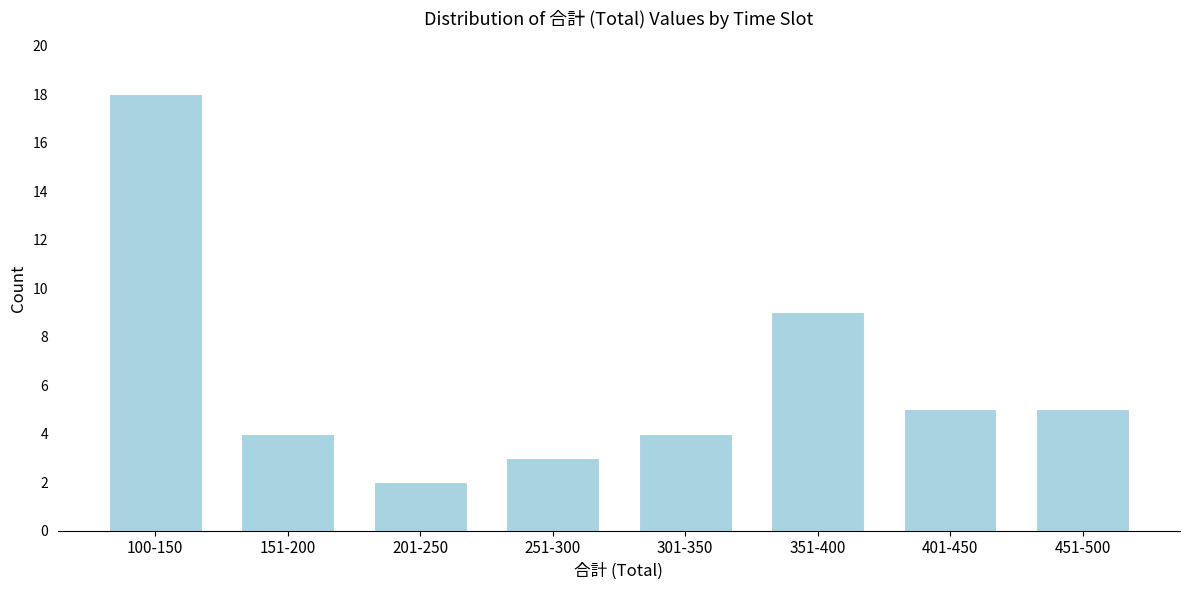

Reading left to right, list all the values displayed in this chart.

18	4	2	3	4	9	5	5